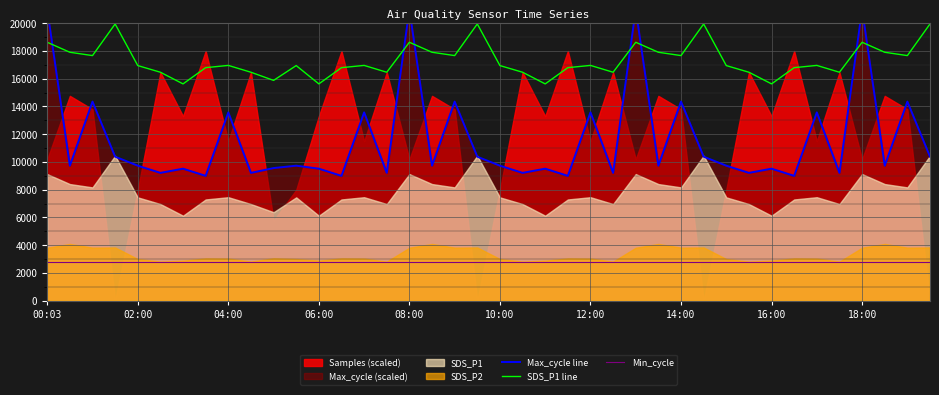

Which series changed the most between 13 and 34?

Max_cycle line